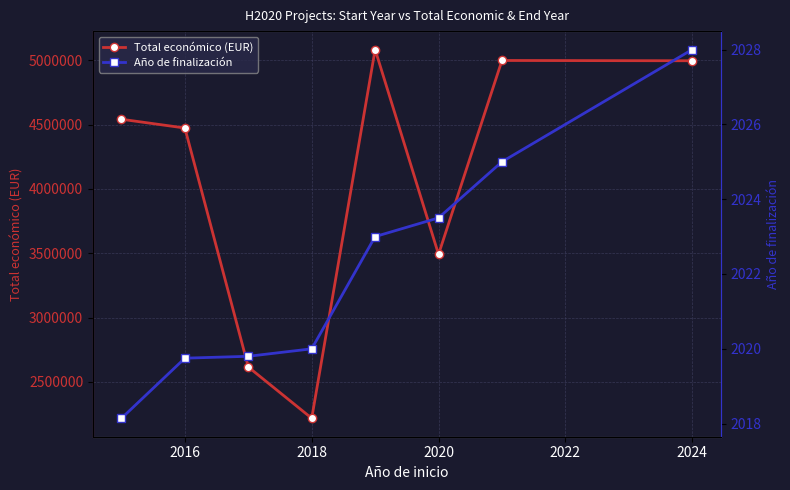

The value of Total económico (EUR) at 2020 is 3491553.0. True or false?

True